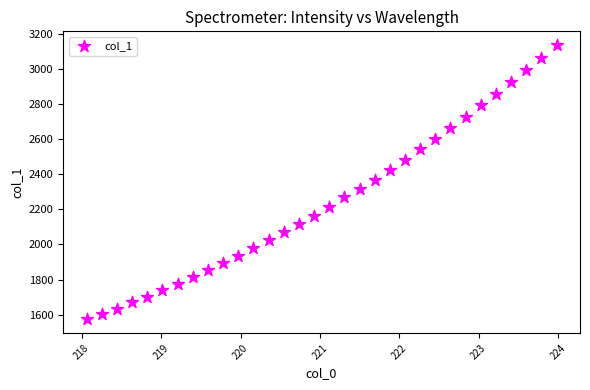

What is the range of Y values (max minus min)?

1563.4